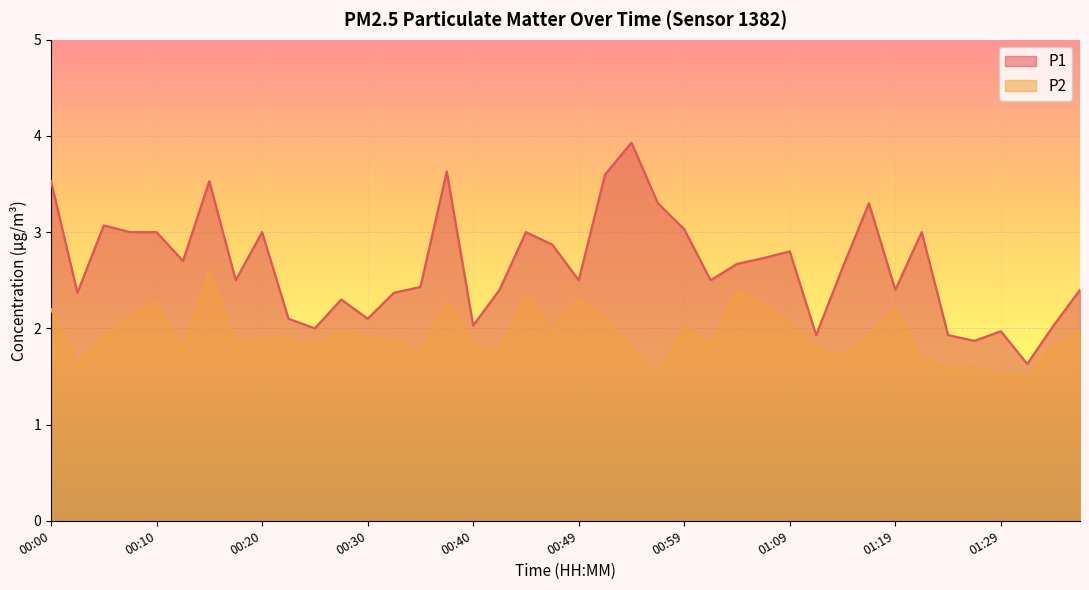

Reading right to left, what are all the values shown in this chart?

P1: 2.4	2.0	1.6	2.0	1.9	1.9	3.0	2.4	3.3	2.6	1.9	2.8	2.7	2.7	2.5	3.0	3.3	3.9	3.6	2.5	2.9	3.0	2.4	2.0	3.6	2.4	2.4	2.1	2.3	2.0	2.1	3.0	2.5	3.5	2.7	3.0	3.0	3.1	2.4	3.5
P2: 2.0	1.8	1.5	1.5	1.6	1.6	1.7	2.2	1.9	1.7	1.8	2.0	2.3	2.4	1.8	2.0	1.5	1.8	2.1	2.3	2.0	2.3	1.8	1.8	2.3	1.7	1.9	1.9	2.0	1.8	1.9	1.9	1.8	2.6	1.8	2.3	2.1	1.9	1.6	2.2